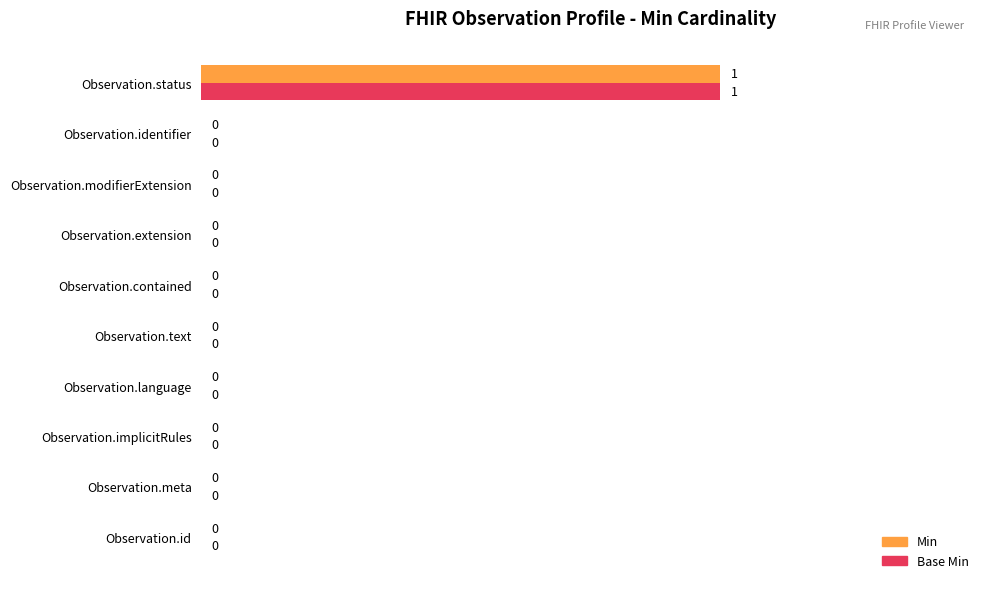

At which category is the sum across all series the highest?

Observation.status